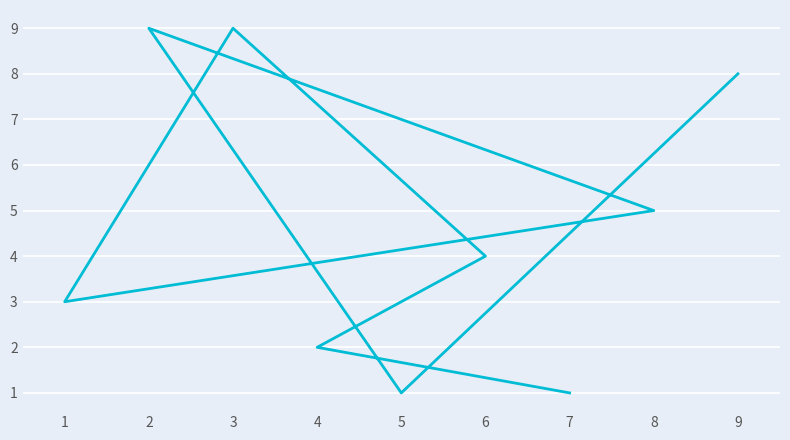

What is the greatest value displayed?

9